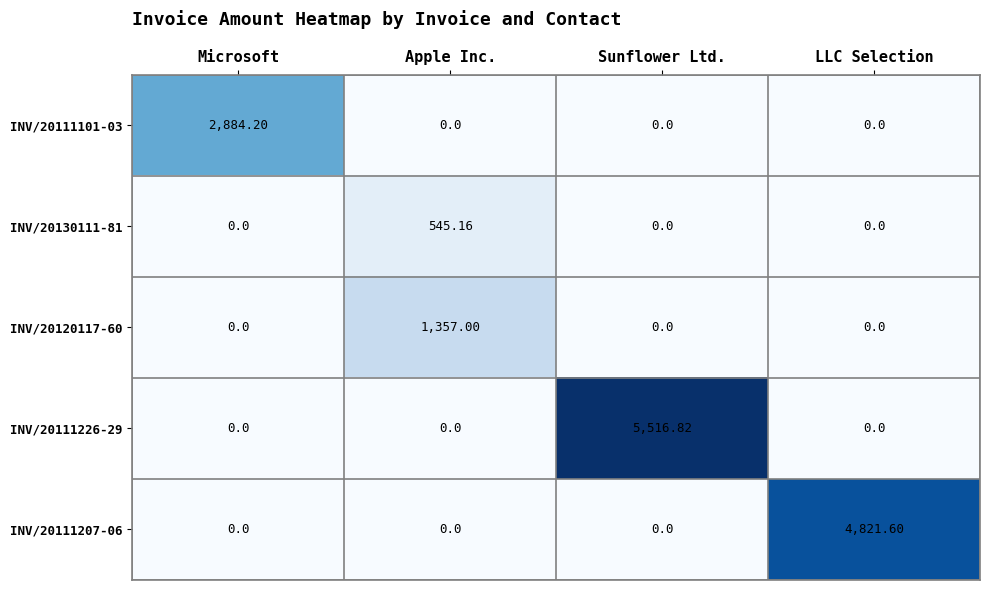

At which category is the sum across all series the highest?

Sunflower Ltd.